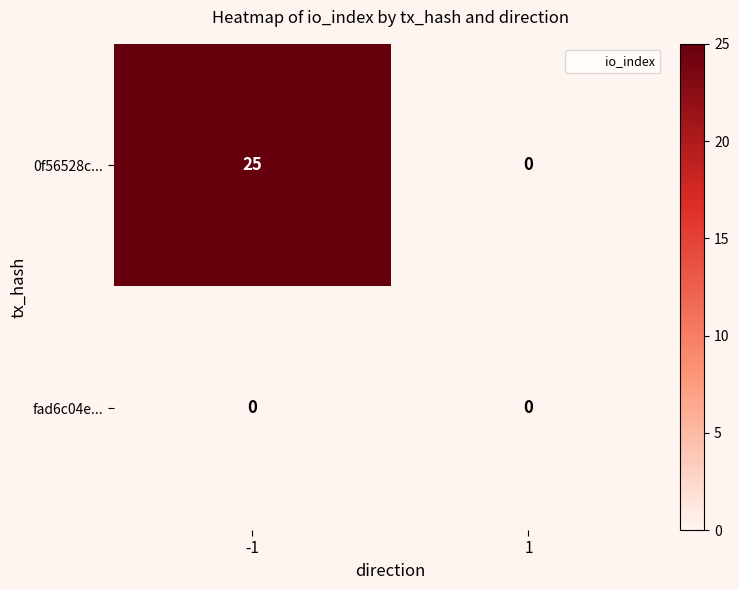

Is it true that 0f56528c... equals 25 at -1?

True